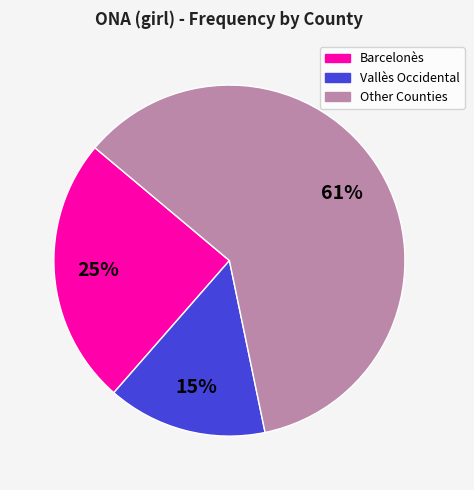

To the nearest percent, what is the difference between the largest and smallest slice percentages?

46%